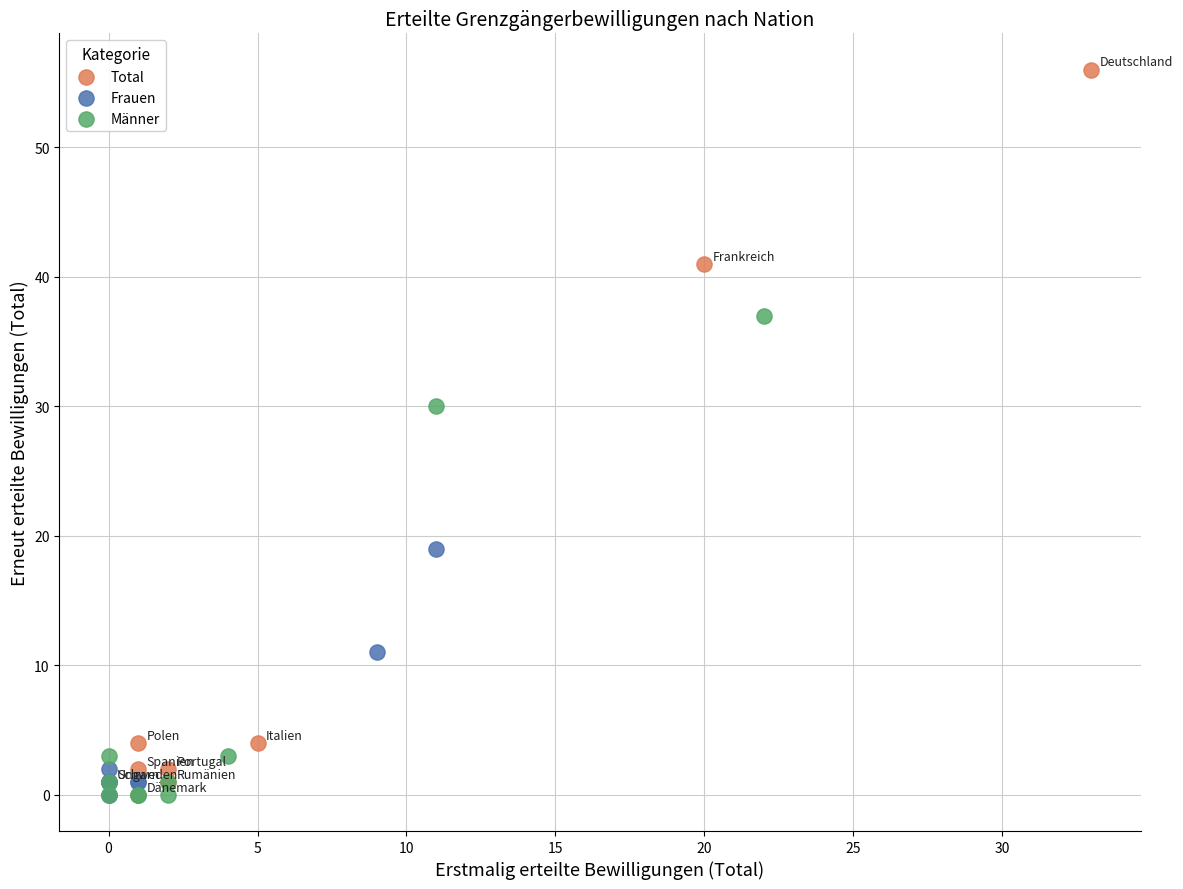

Which series has the largest Y range (max minus min)?

Total